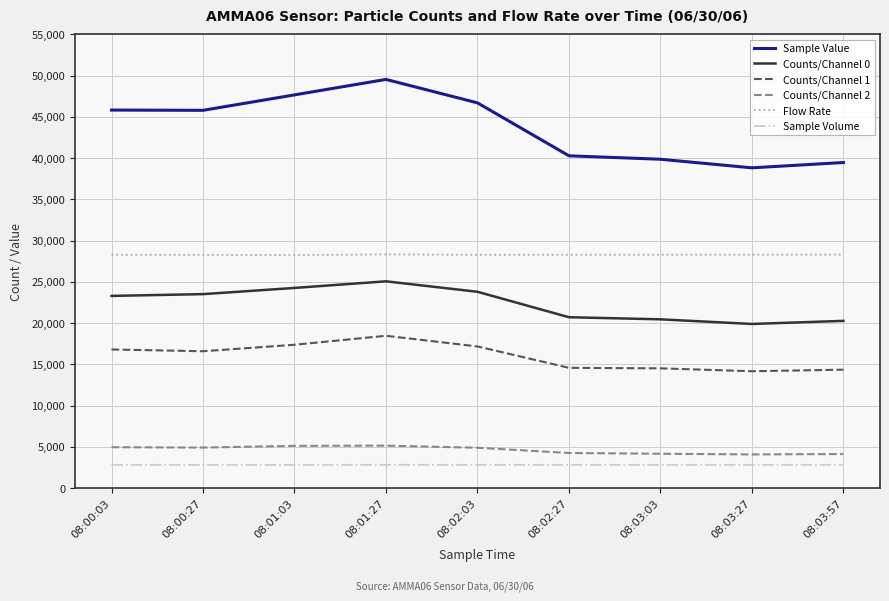

What is the maximum value for Flow Rate?

28335.5